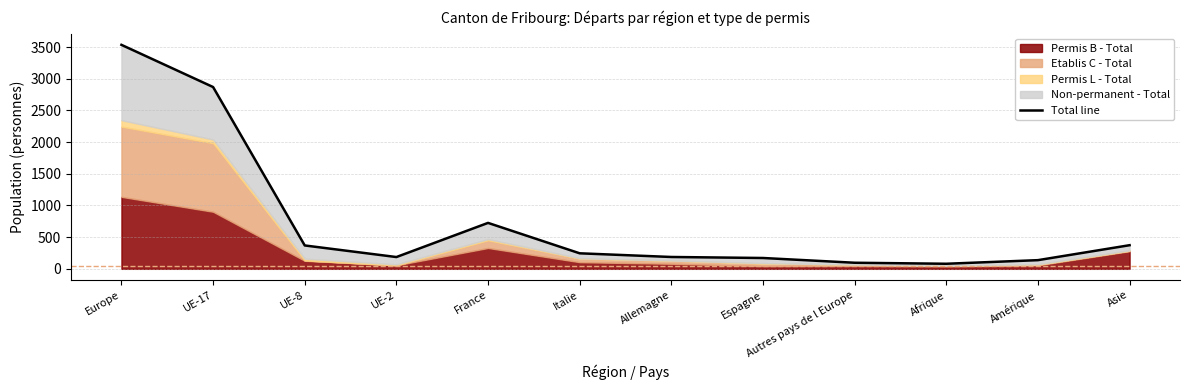

Does the chart display data point markers on the line(s)?

No